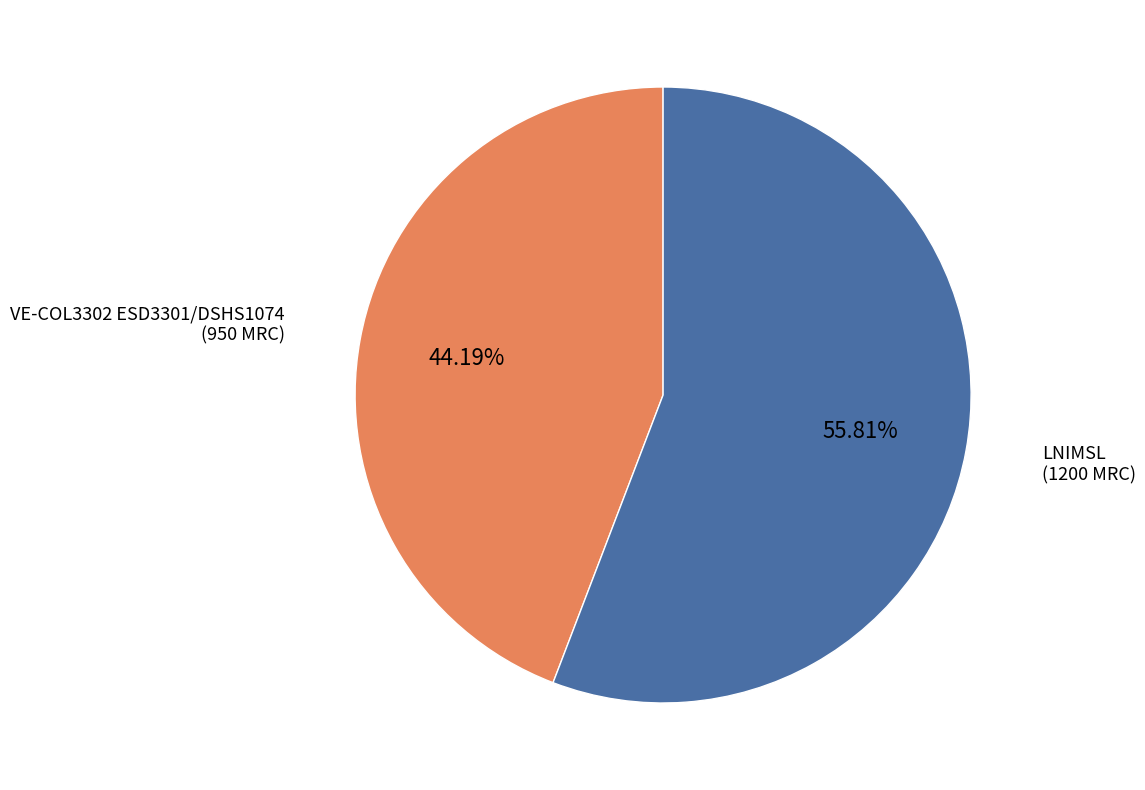

What percentage is the VE-COL3302 ESD3301/DSHS1074 slice, to the nearest percent?

44%